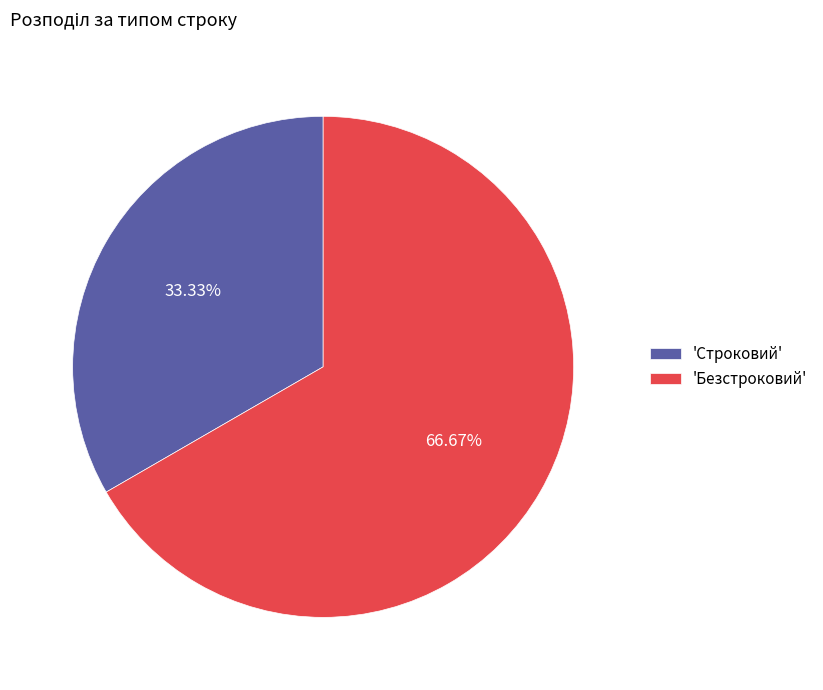

Rank the categories by value from highest to lowest.

'Безстроковий', 'Строковий'